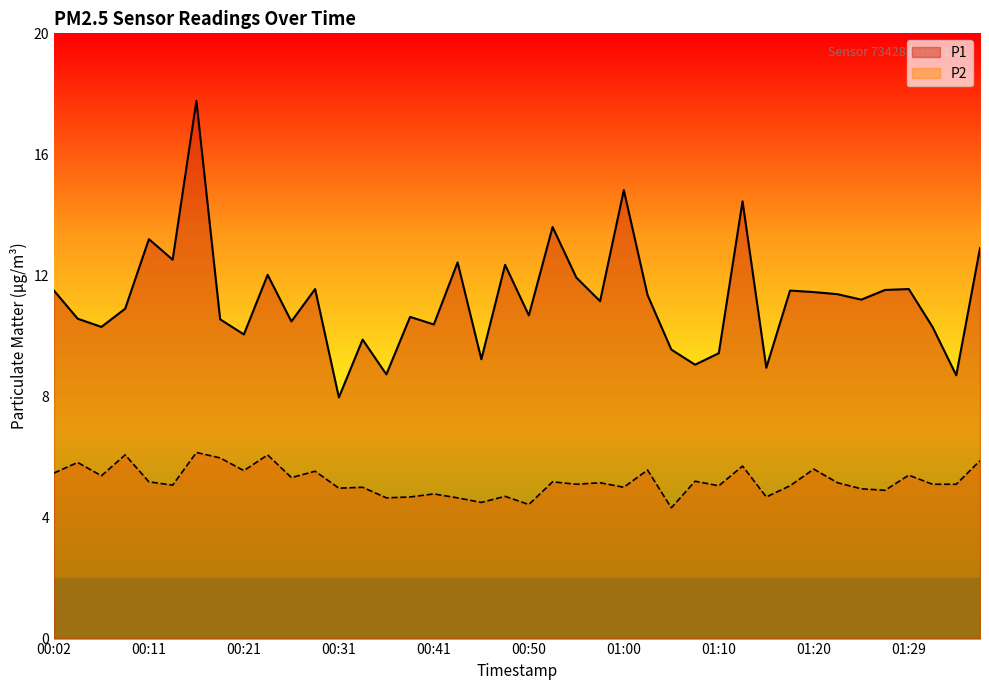

At which category is the sum across all series the highest?

00:16